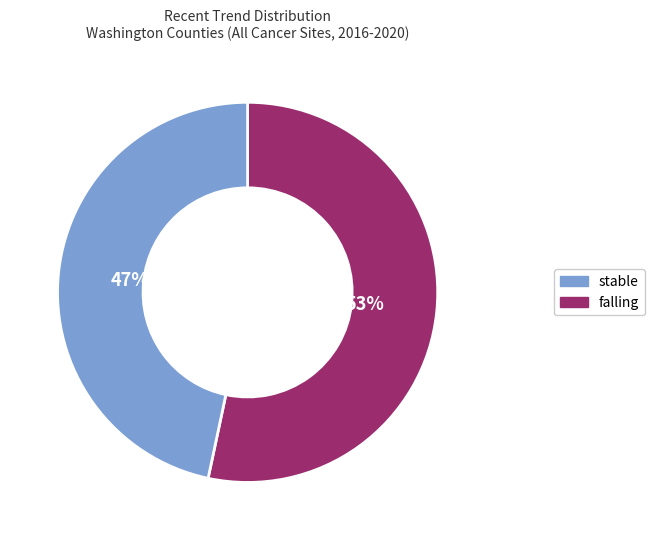

To the nearest percent, what is the average slice percentage?

50%